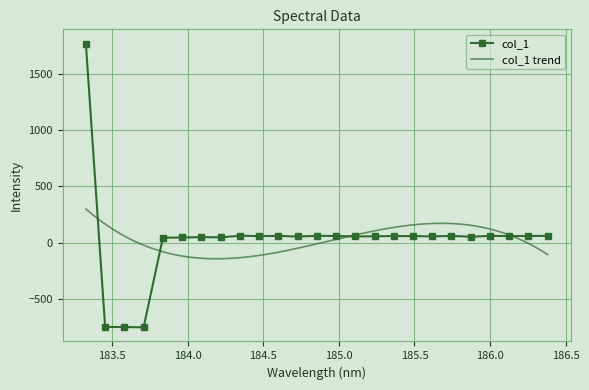

Which category has the highest value across all series?

183.3269